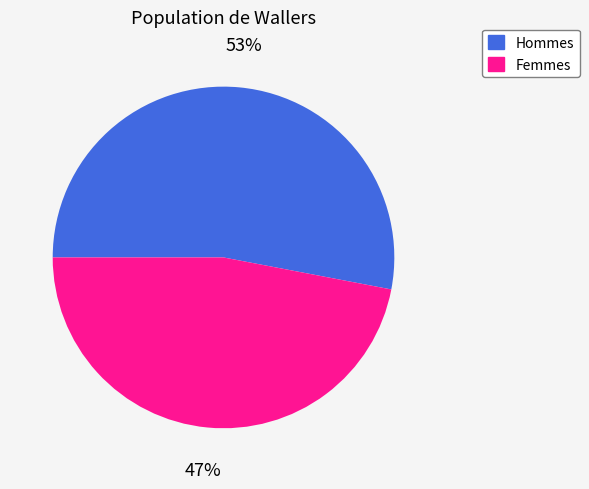

Which slice is the largest?

Hommes